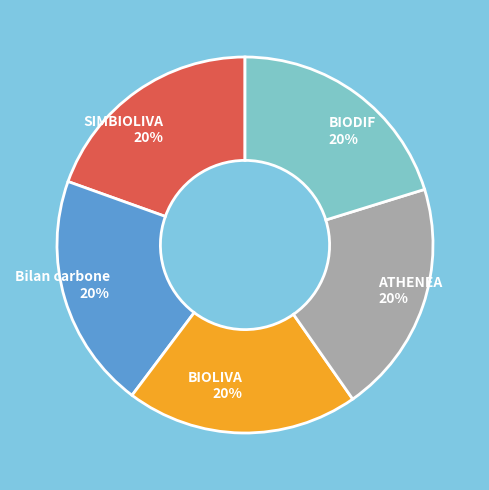

Is the sum of ATHENEA and BIODIF greater than half?

No